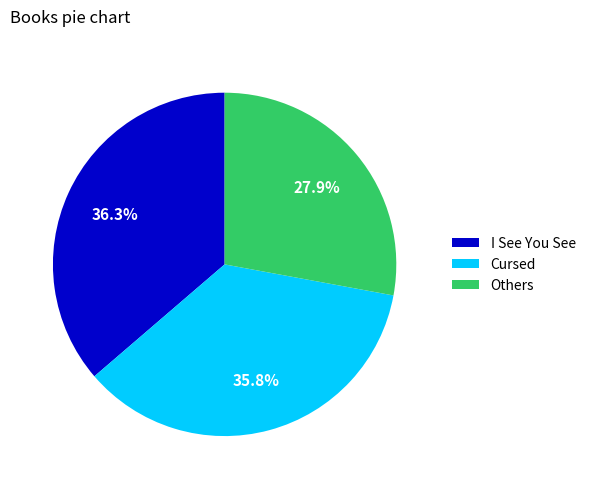

Does any single category account for the majority?

No